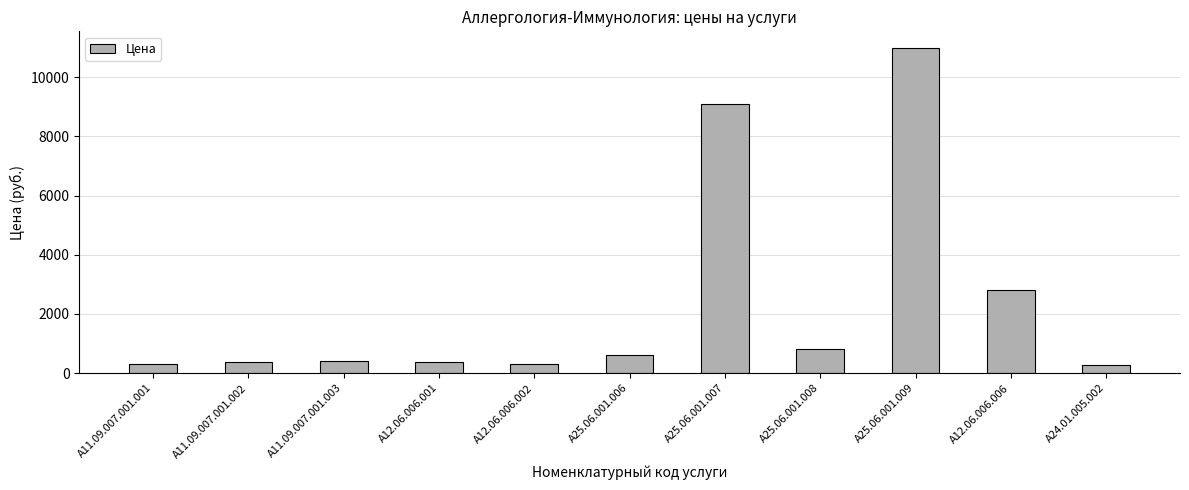

What is the sum of all values?

26310